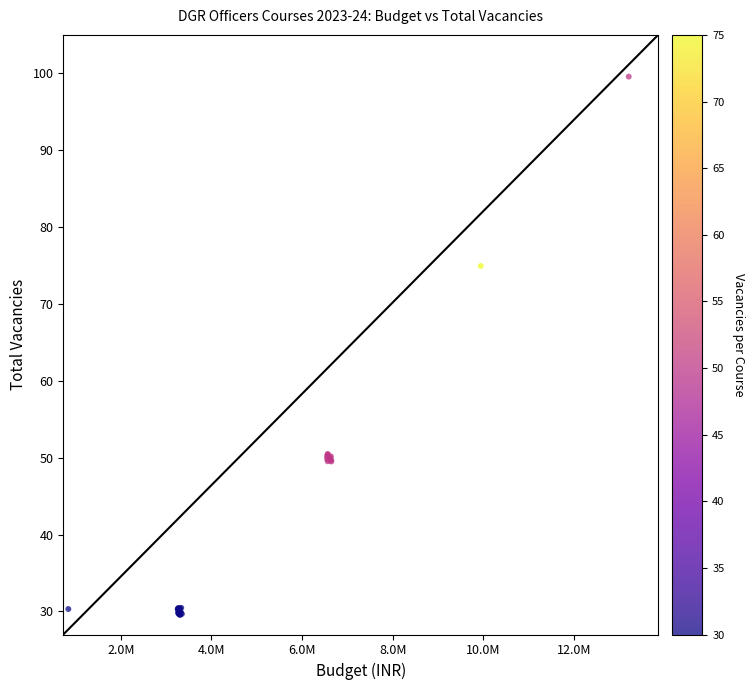

What Y value in the scatter plot is closest to 64?

74.9